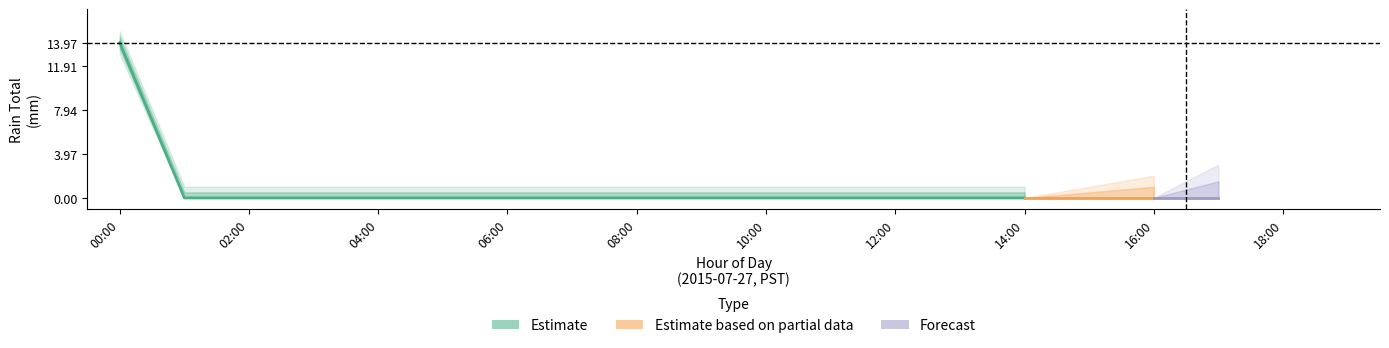

Where is the data nearest to the value 6?

1